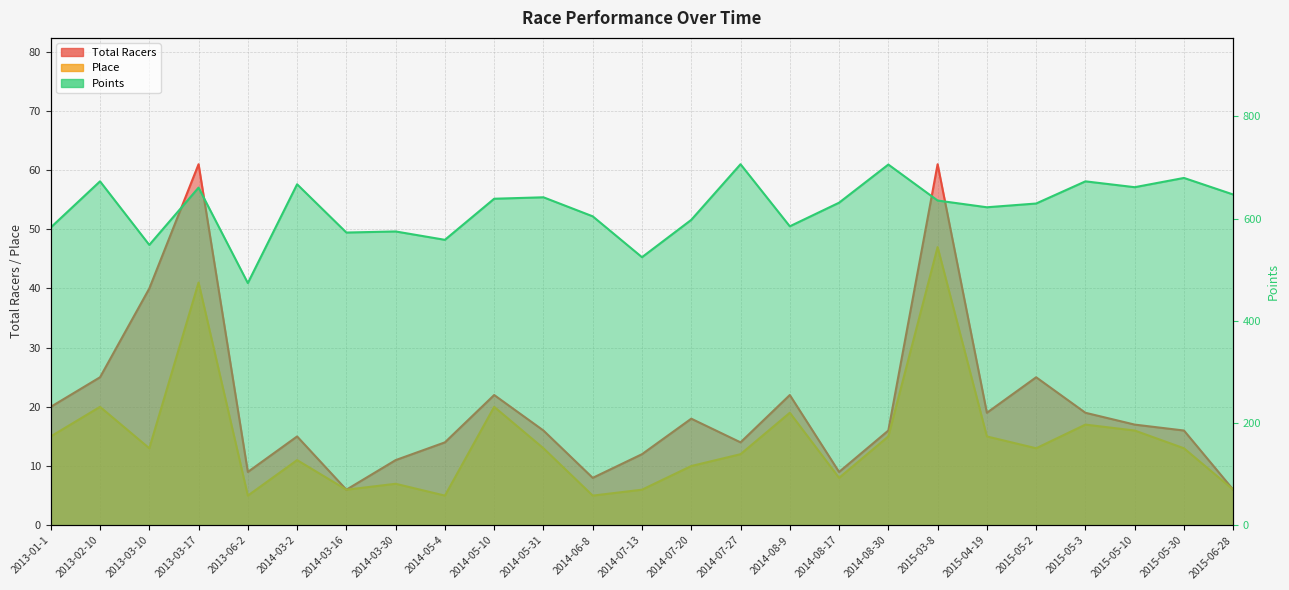

At which category does Total Racers reach its first local peak?

2013-03-17